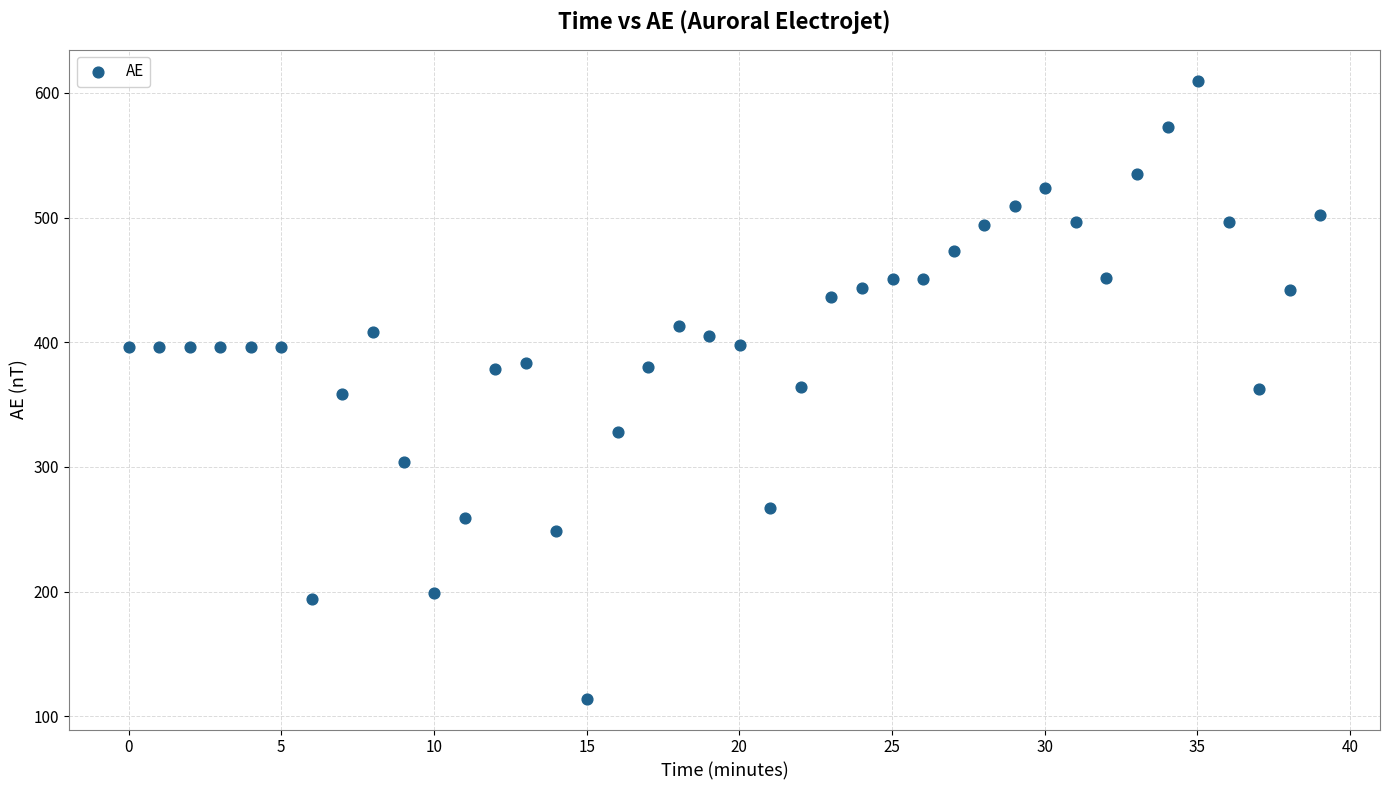

What is the range of X values (max minus min)?

39.0